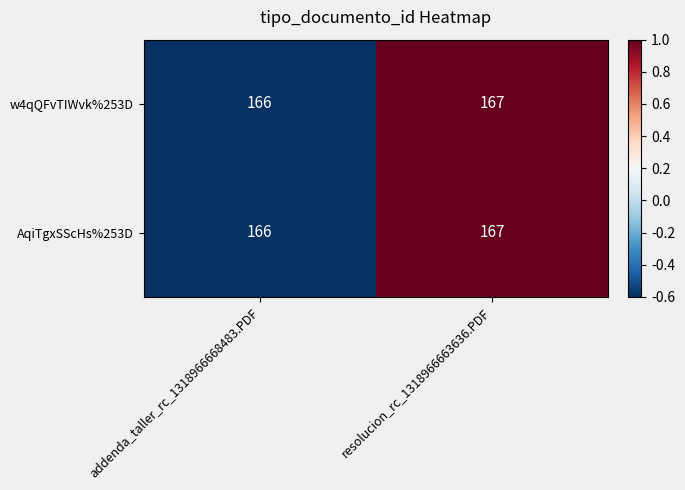

What is the sum of all w4qQFvTIWvk%253D values?

333